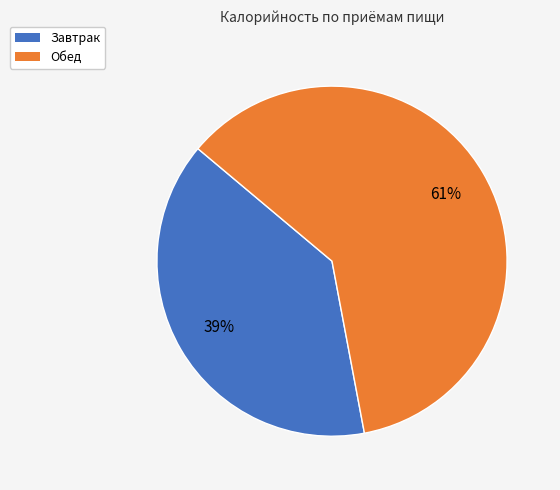

What is the majority slice?

Обед